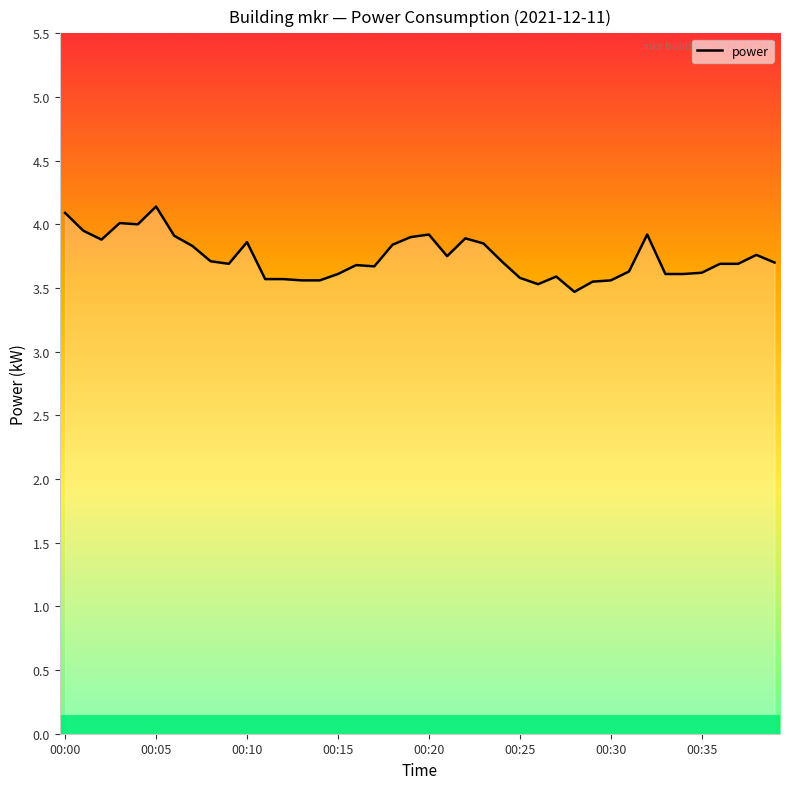

Reading left to right, list all the values displayed in this chart.

4.1	4.0	3.9	4.0	4.0	4.1	3.9	3.8	3.7	3.7	3.9	3.6	3.6	3.6	3.6	3.6	3.7	3.7	3.8	3.9	3.9	3.8	3.9	3.9	3.7	3.6	3.5	3.6	3.5	3.5	3.6	3.6	3.9	3.6	3.6	3.6	3.7	3.7	3.8	3.7